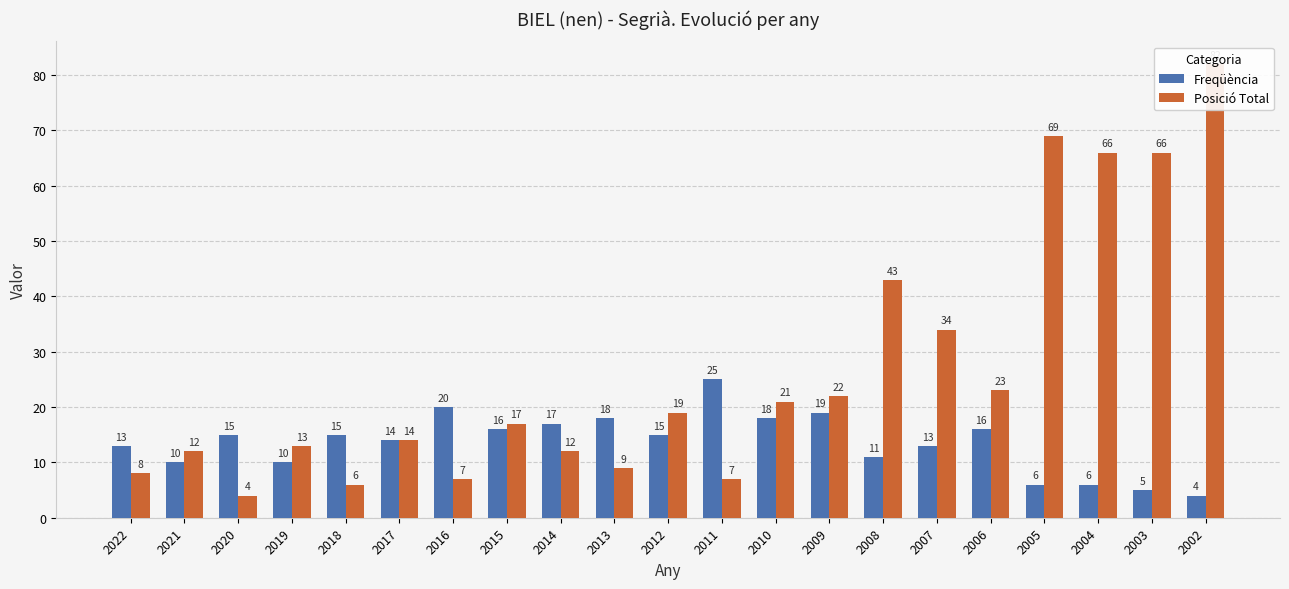

Is it true that Freqüència equals 13 at 2007?

True